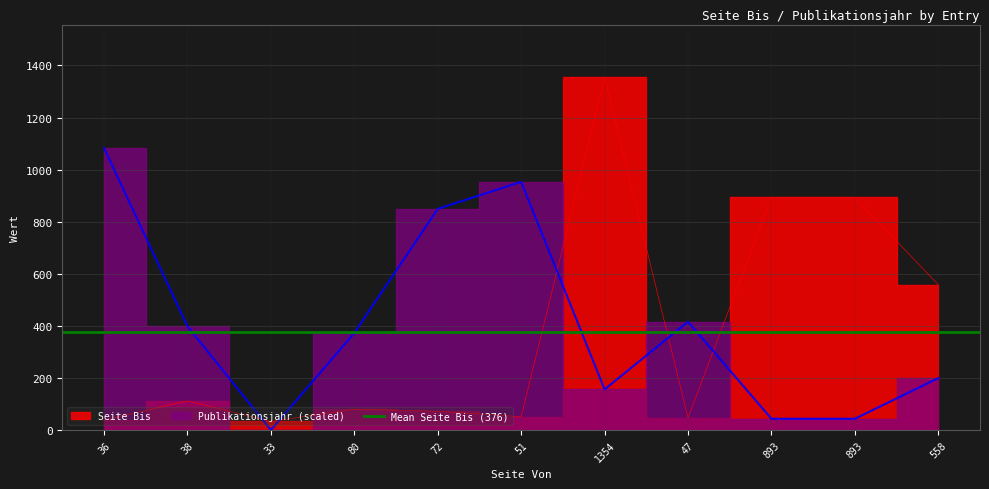

What is the difference between the highest and lowest values at 893?

849.7